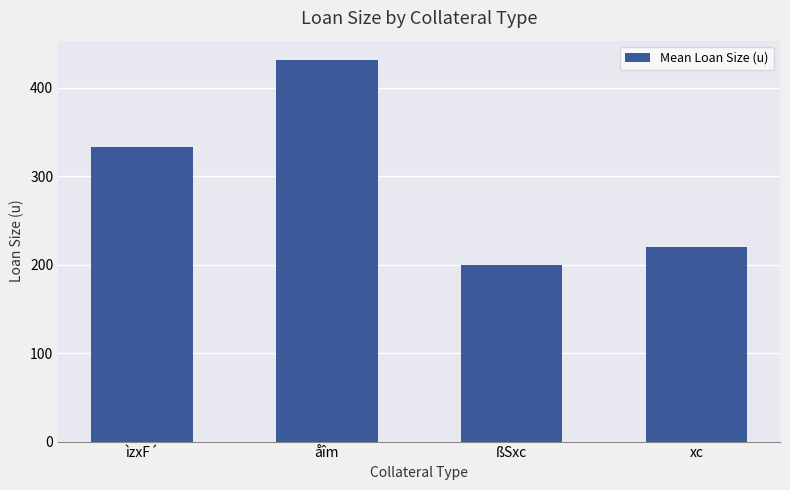

Reading left to right, list all the values displayed in this chart.

332.7	431.7	200.0	220.0